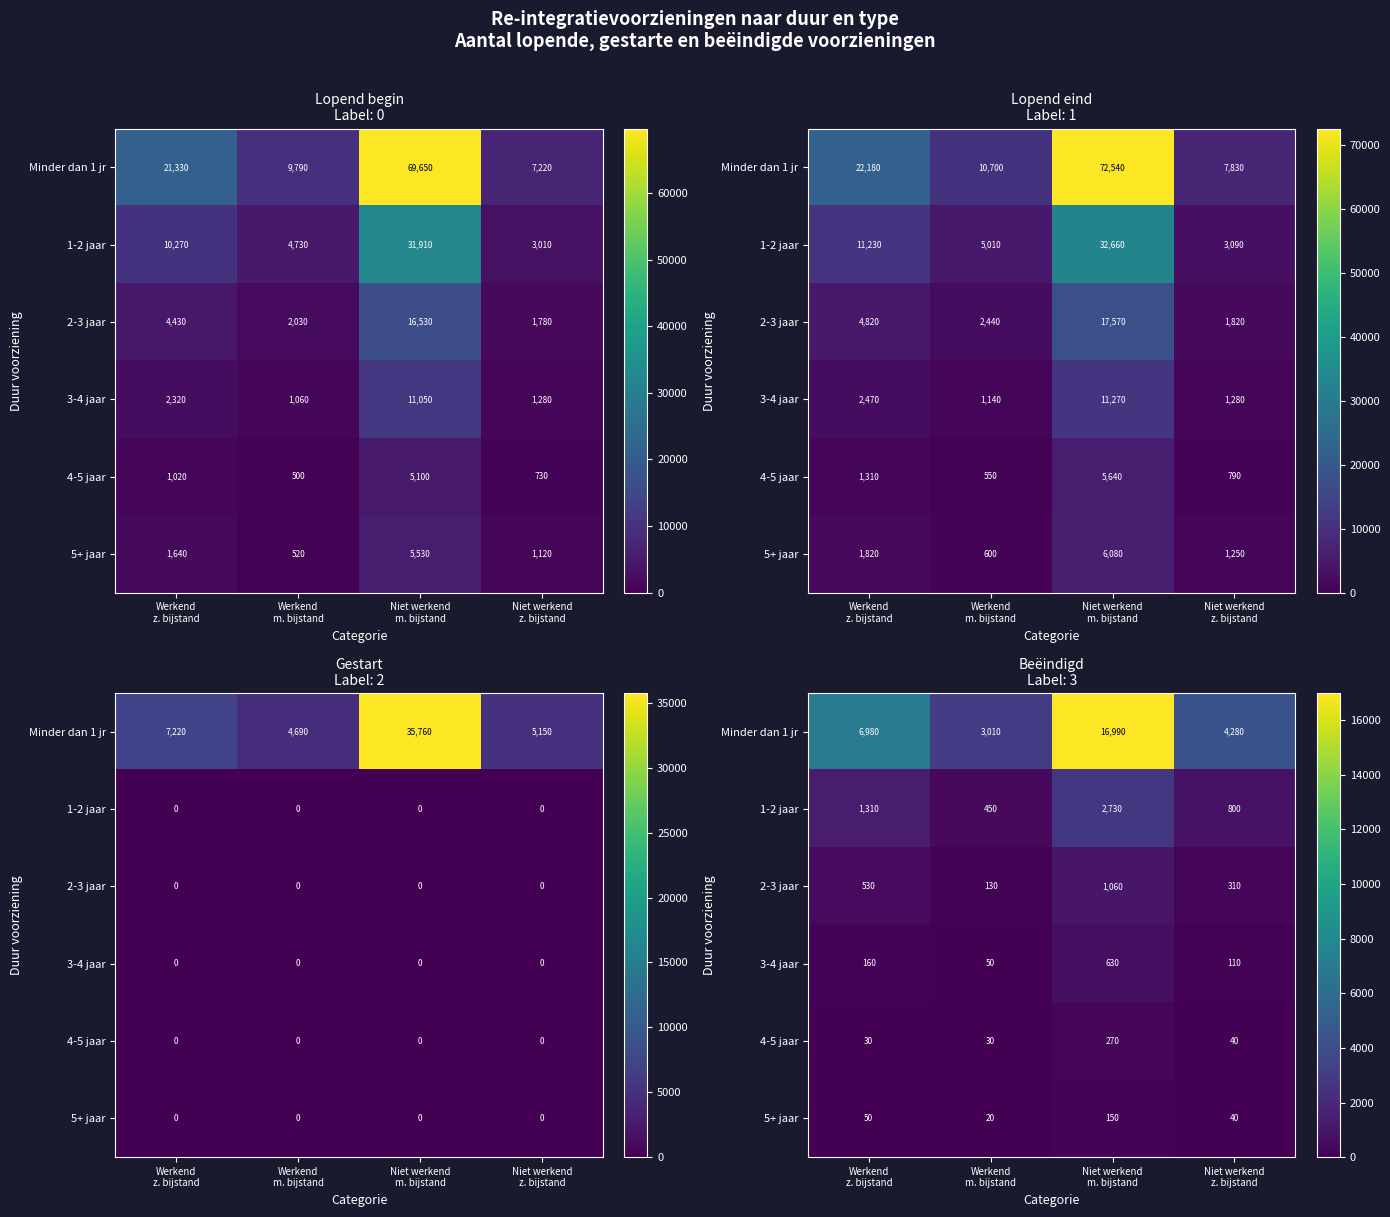

Is it true that 5+ jaar equals 60 at Niet werkend z. bijstand?

False